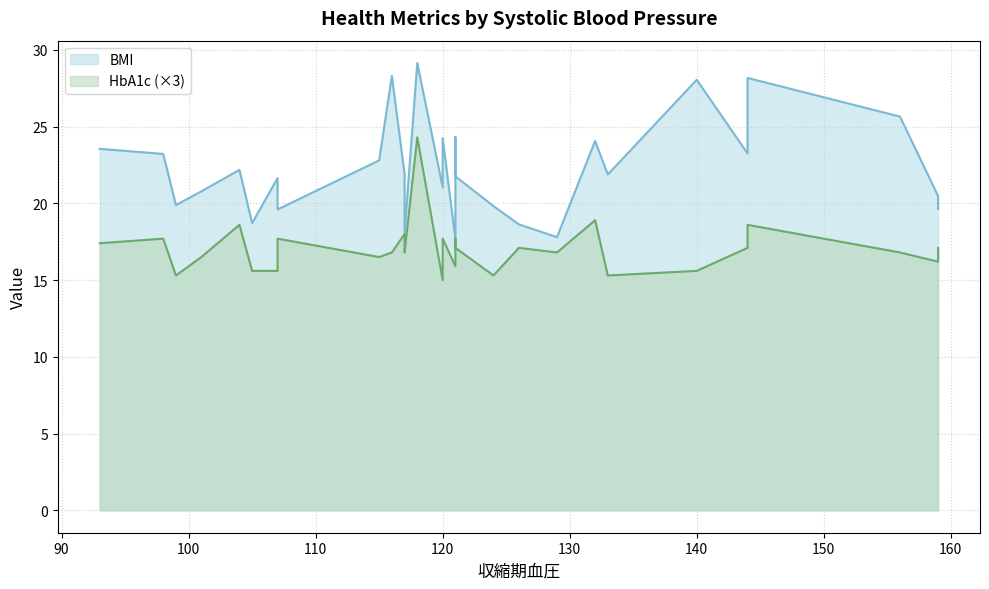

Which series has the widest spread of values?

BMI